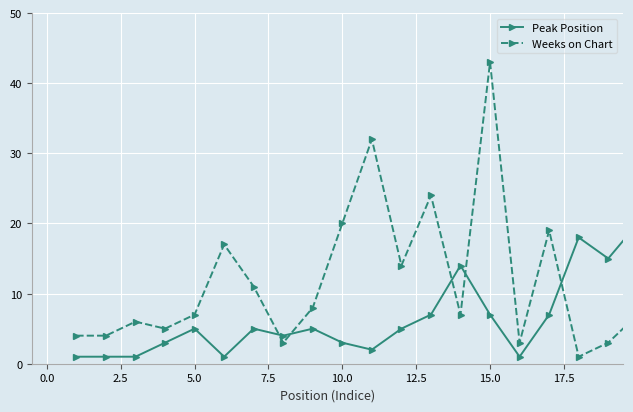

At how many categories does at least one series exceed 13?

11